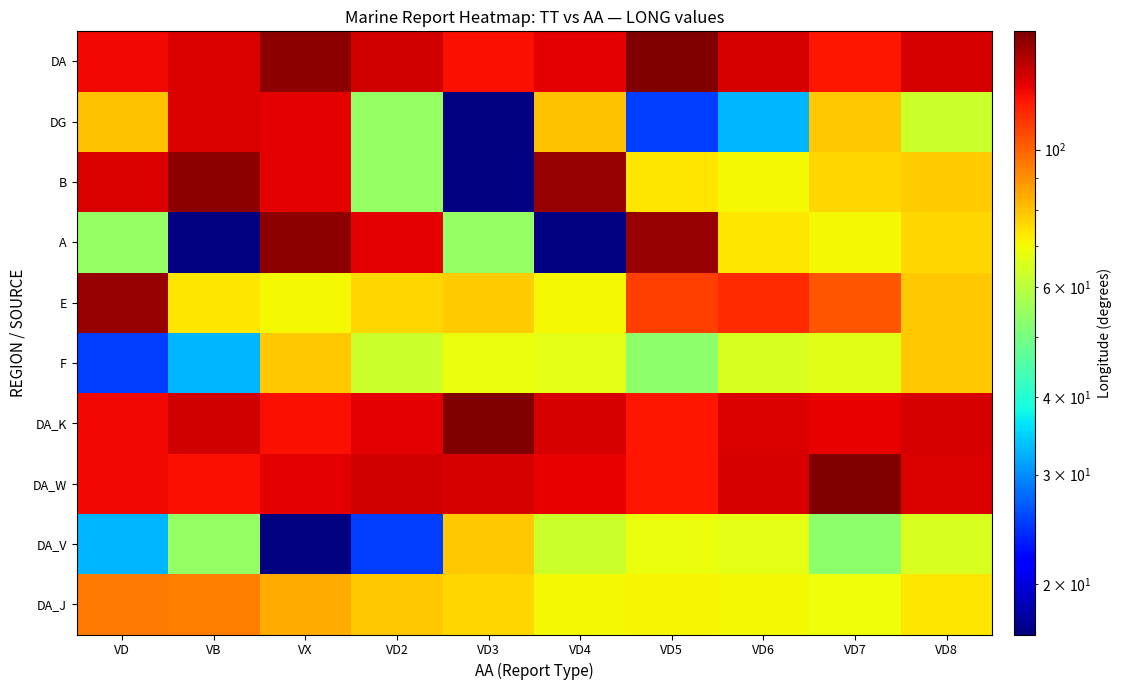

Count the number of data series in this chart.

10